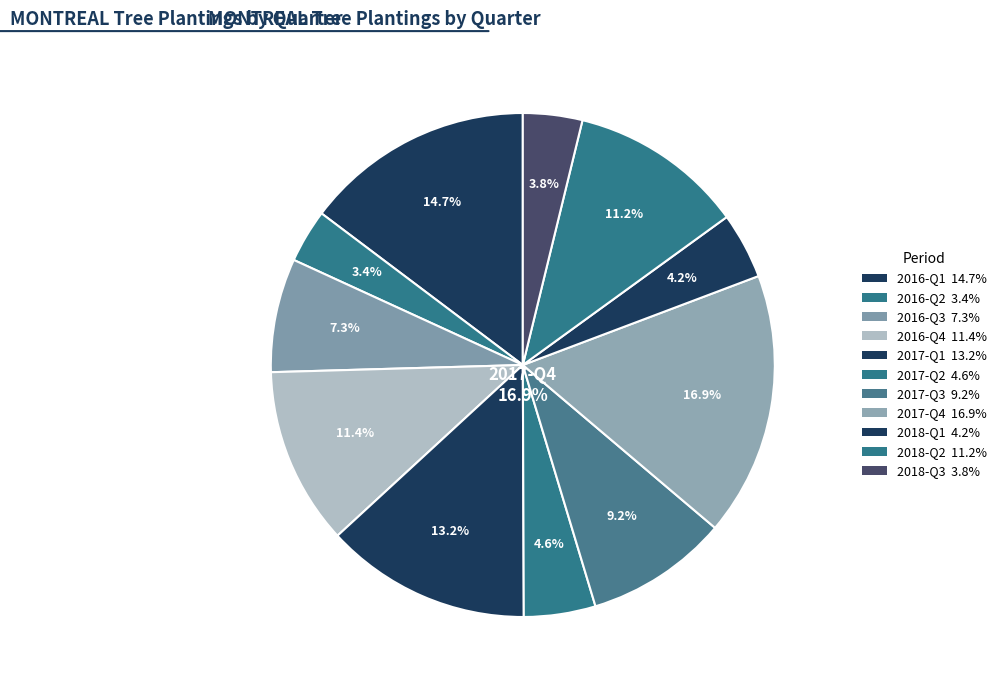

Is there a majority slice in this chart?

No